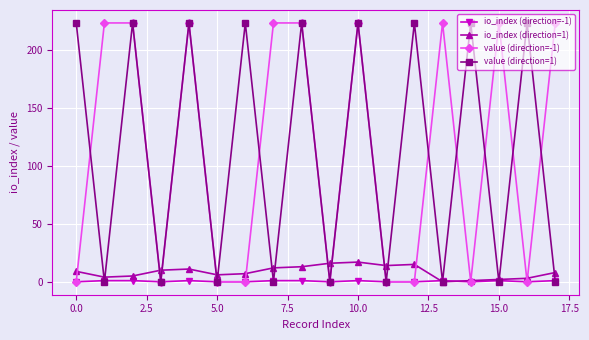

What is the value of the io_index (direction=1) point at the 10th from the left?

16.0